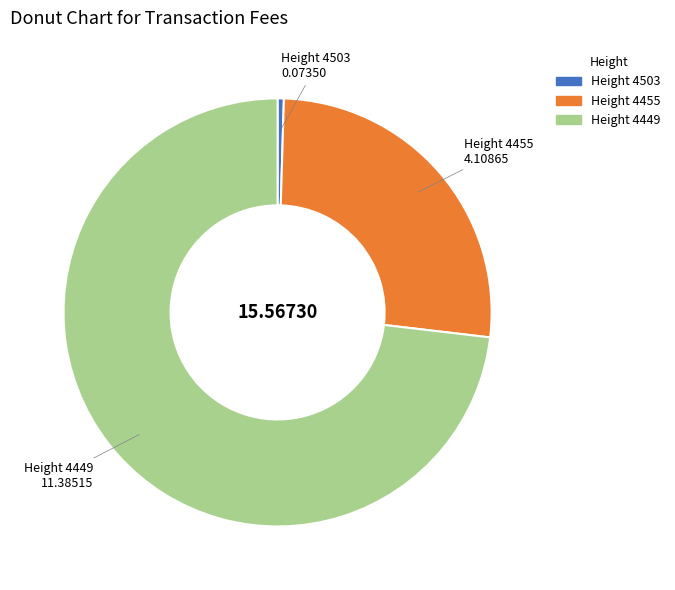

Does any single category account for the majority?

Yes